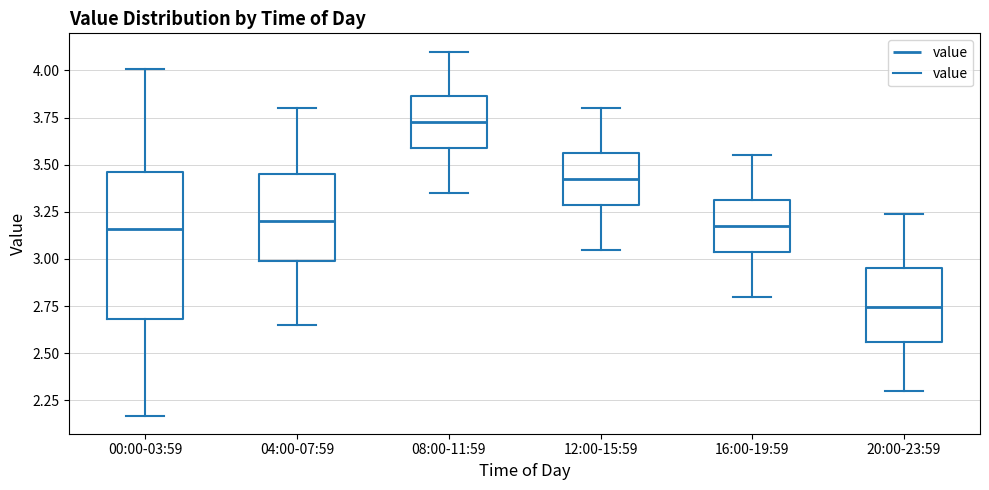

Reading left to right, read every box against the y-axis: the position of its median line, the range the box covers, and the ends of its whiskers. The values are not printed on the chart, so give them approximately, as read against the axis.

00:00-03:59: median 3.15, box 2.70 to 3.45, whiskers 2.15 to 4.00
04:00-07:59: median 3.20, box 3.00 to 3.45, whiskers 2.65 to 3.80
08:00-11:59: median 3.75, box 3.60 to 3.85, whiskers 3.35 to 4.10
12:00-15:59: median 3.45, box 3.30 to 3.55, whiskers 3.05 to 3.80
16:00-19:59: median 3.20, box 3.05 to 3.30, whiskers 2.80 to 3.55
20:00-23:59: median 2.75, box 2.55 to 2.95, whiskers 2.30 to 3.25